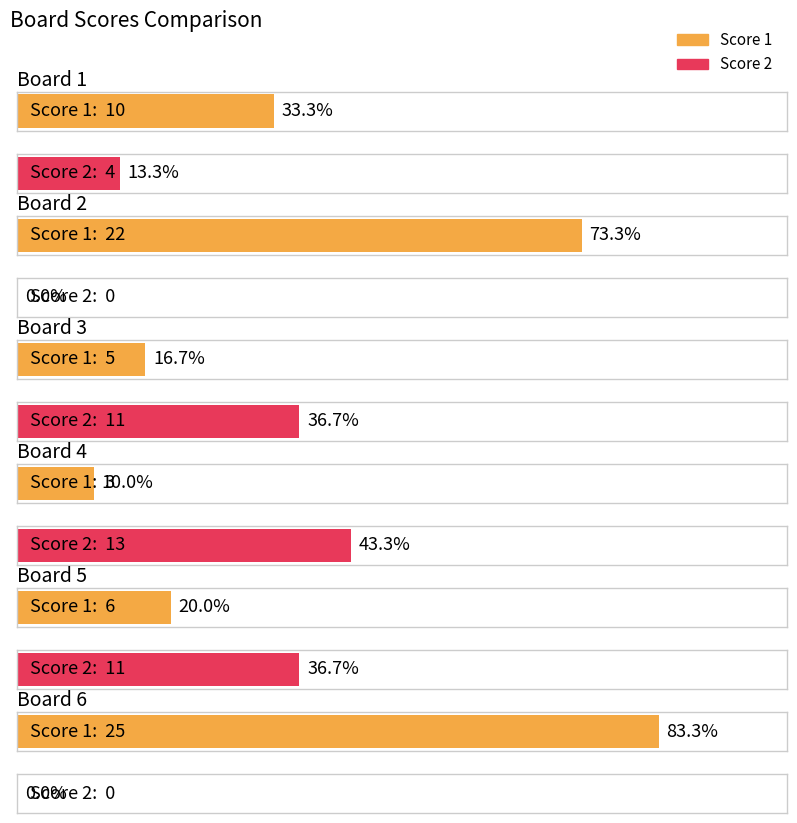

What is the sum of all Score 1 values?

71